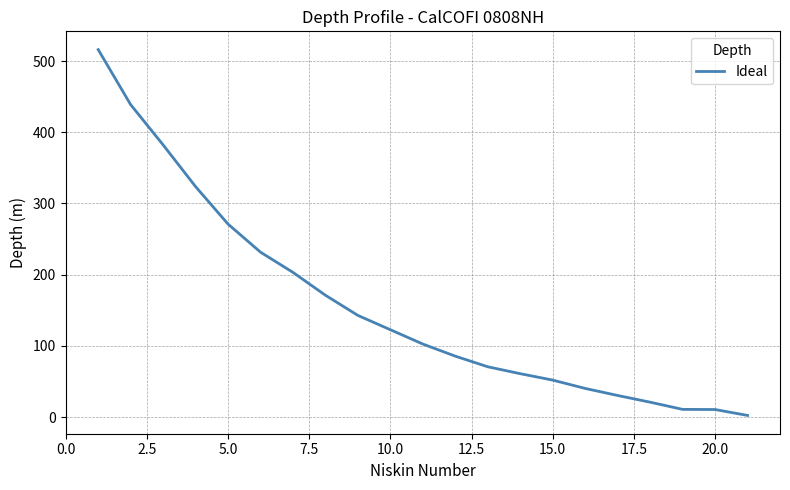

What is the maximum value shown in the chart?

516.0